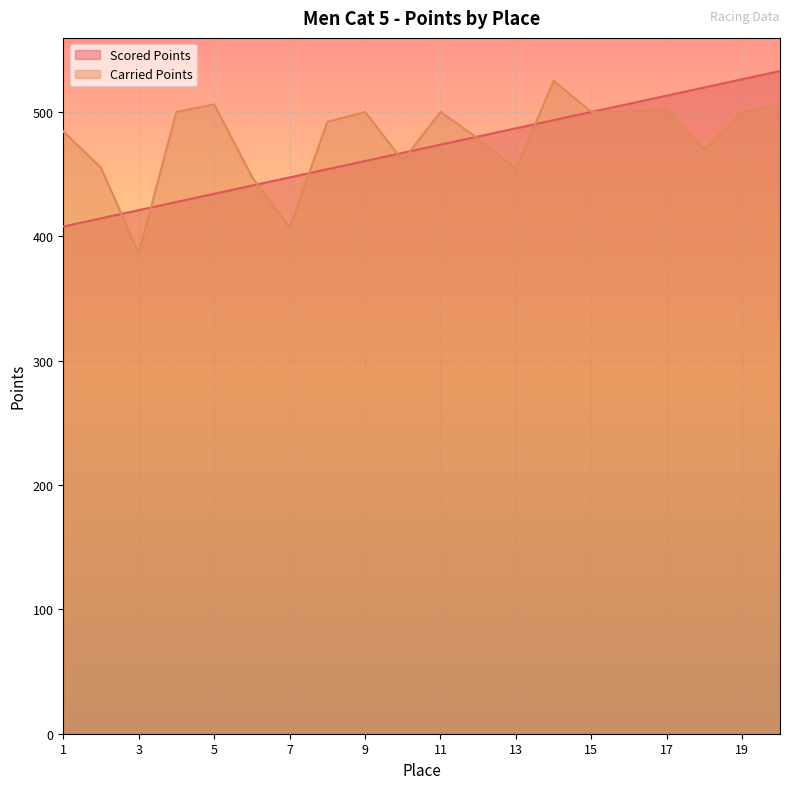

True or false: Scored Points and Carried Points cross at least once.

True